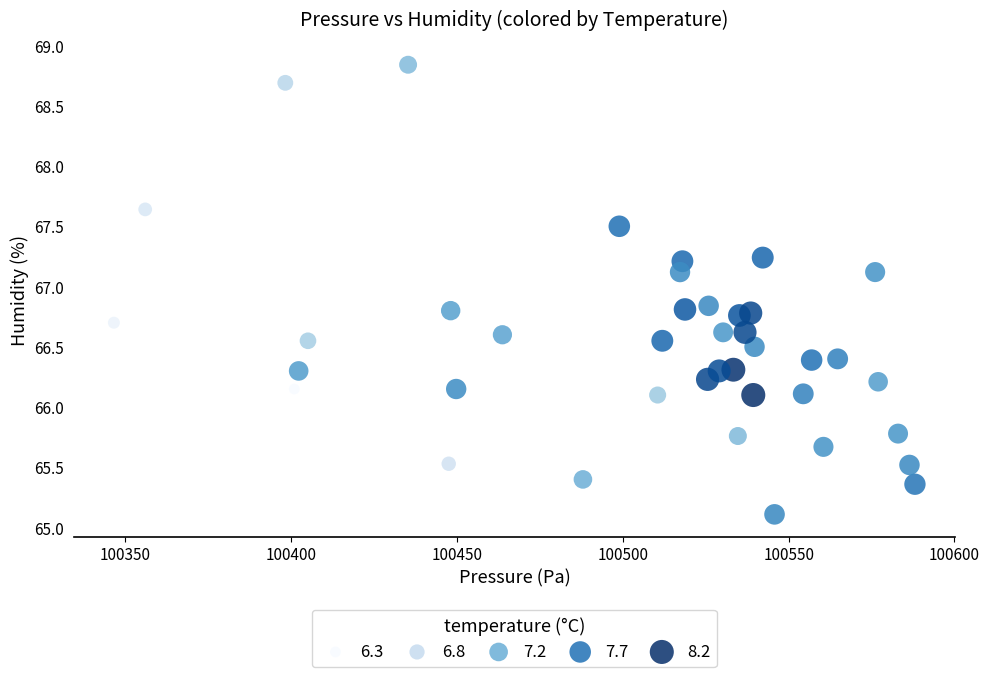

What is the range of Y values (max minus min)?

3.7